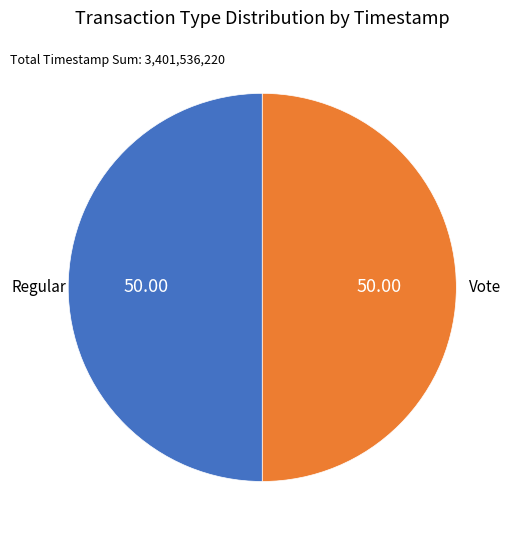

How many slices are in this pie chart?

2